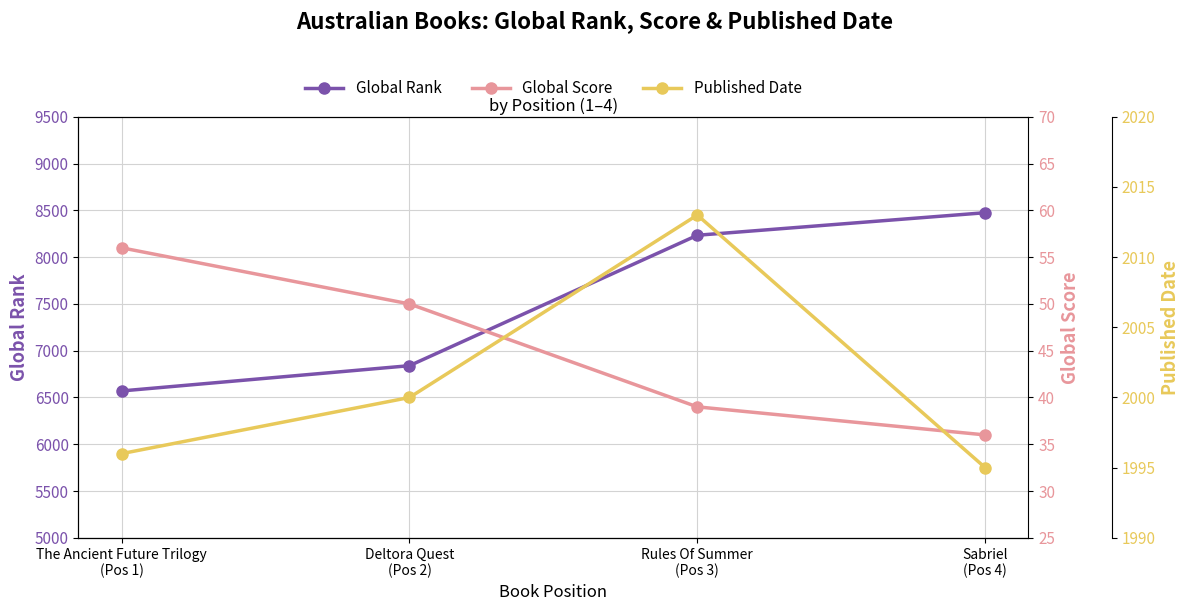

What is the difference between the Global Rank values at The Ancient Future Trilogy
(Pos 1) and Deltora Quest
(Pos 2)?

270